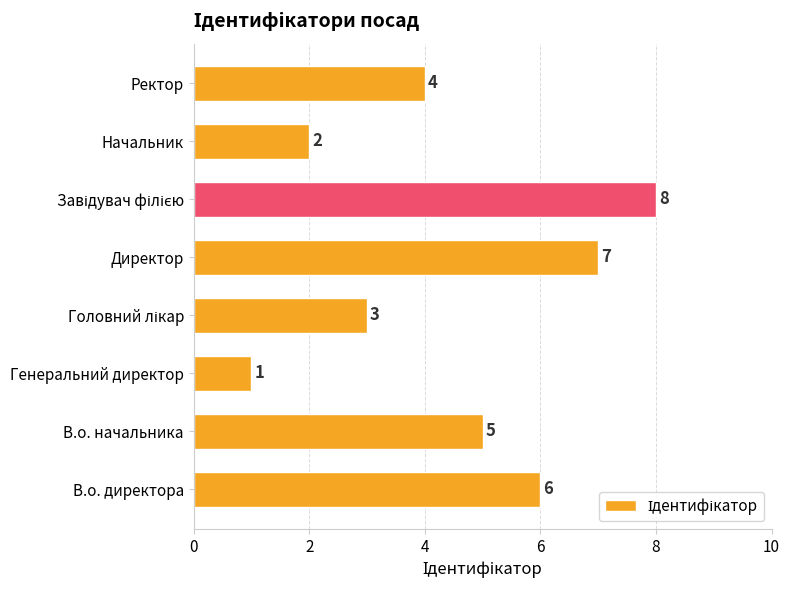

What is the minimum value shown in the chart?

1